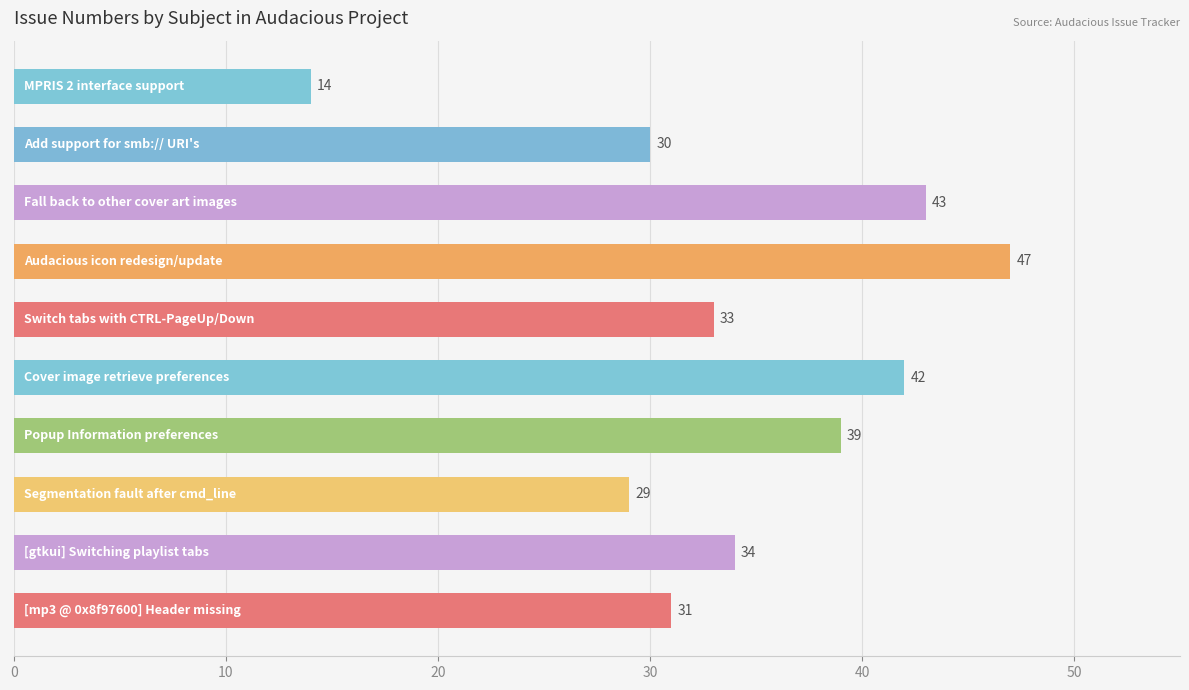

Does the chart contain stacked bars?

No